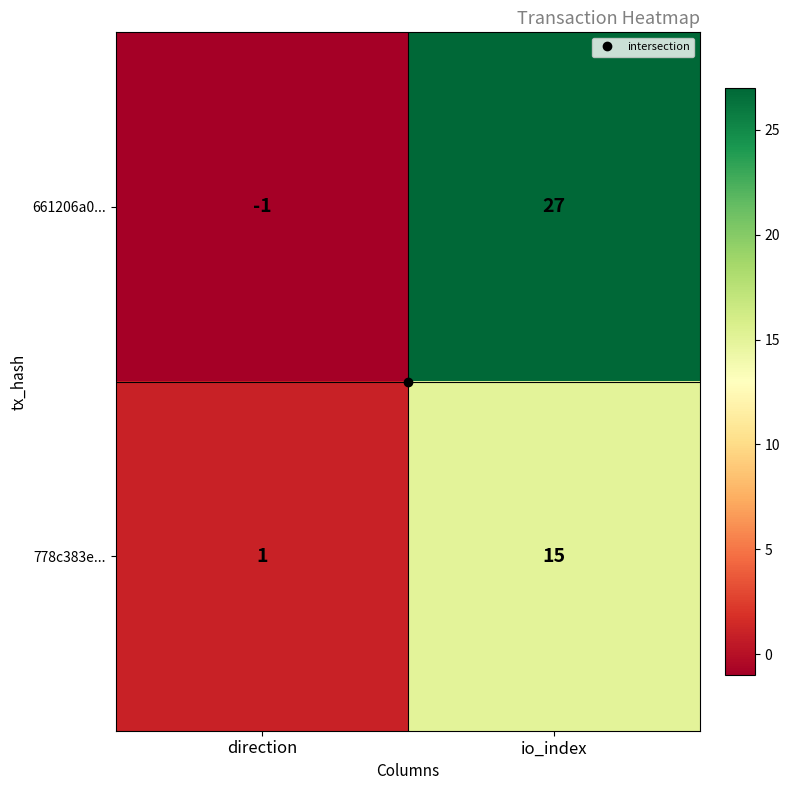

At which label is 661206a0... closest to 13?

direction